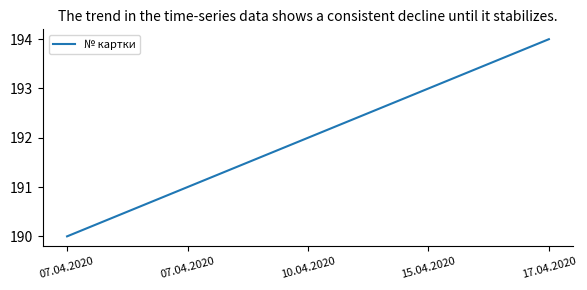

Rank the categories by value from highest to lowest.

17.04.2020, 15.04.2020, 10.04.2020, 07.04.2020, 07.04.2020